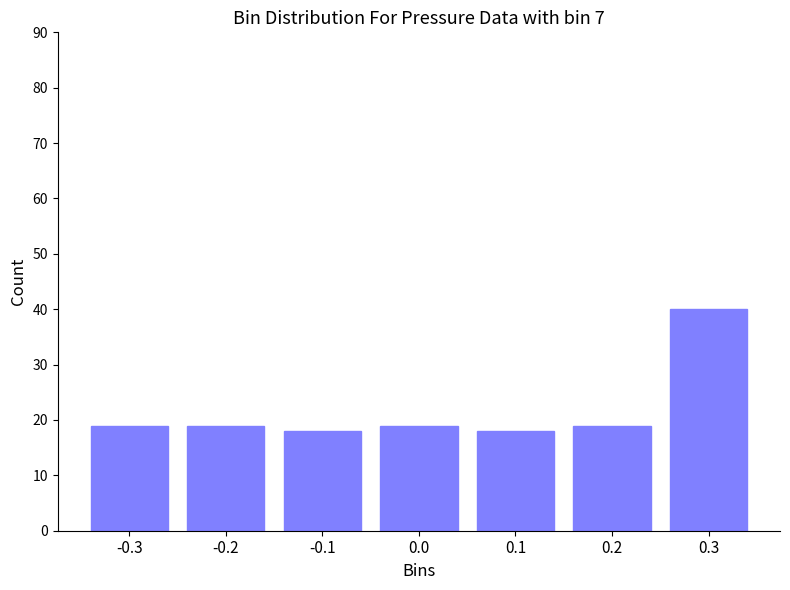

Reading right to left, list all the values displayed in this chart.

40	19	18	19	18	19	19